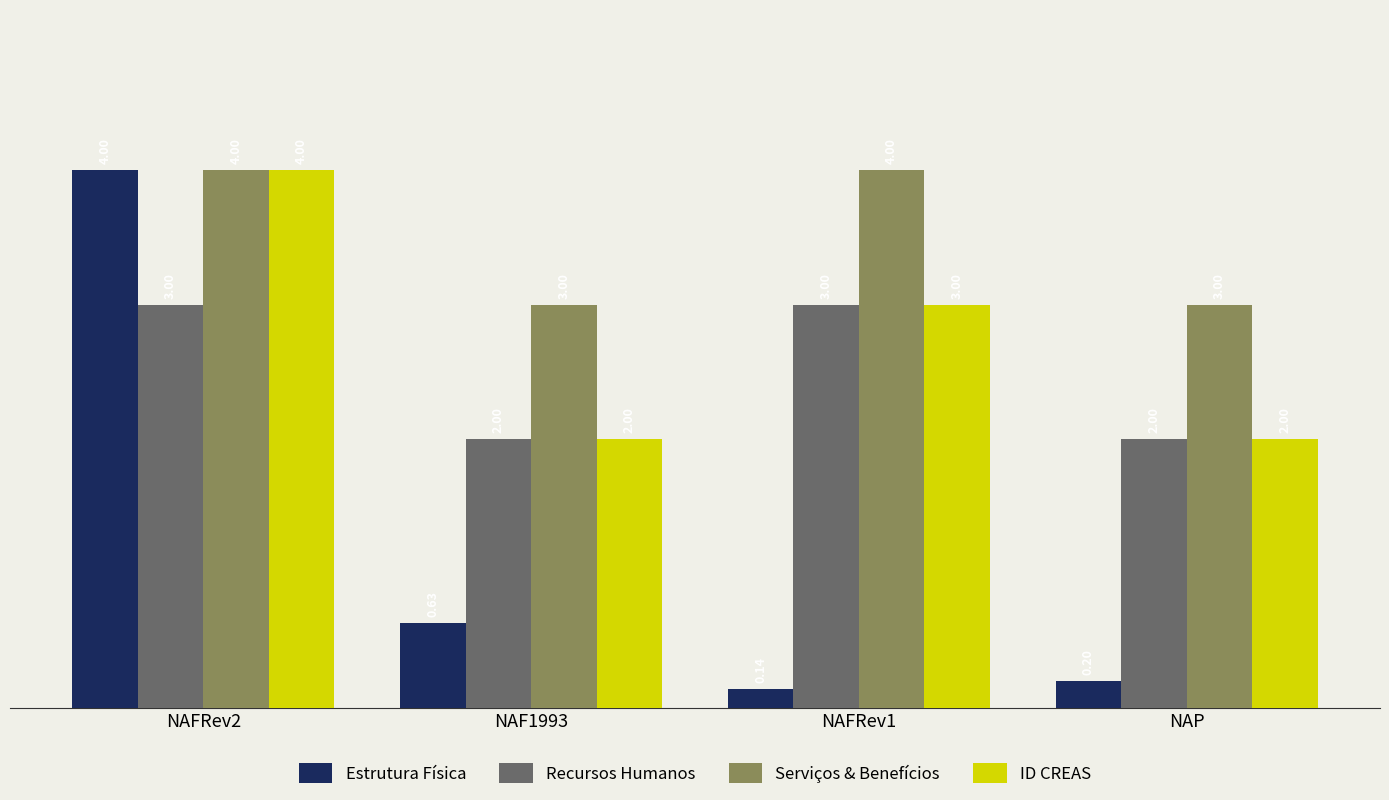

Between NAFRev2 and NAFRev1, which series saw the biggest shift?

Estrutura Física